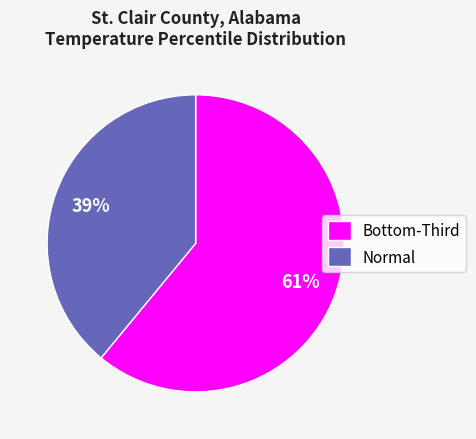

How many slices are in this pie chart?

2